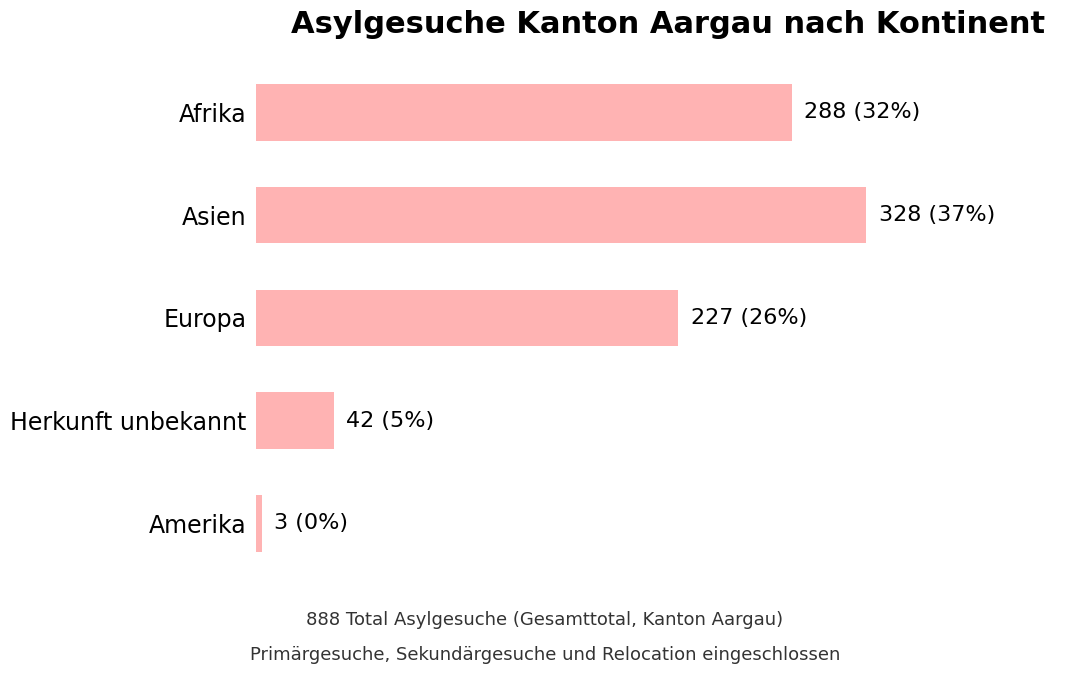

Does the chart contain any negative values?

No